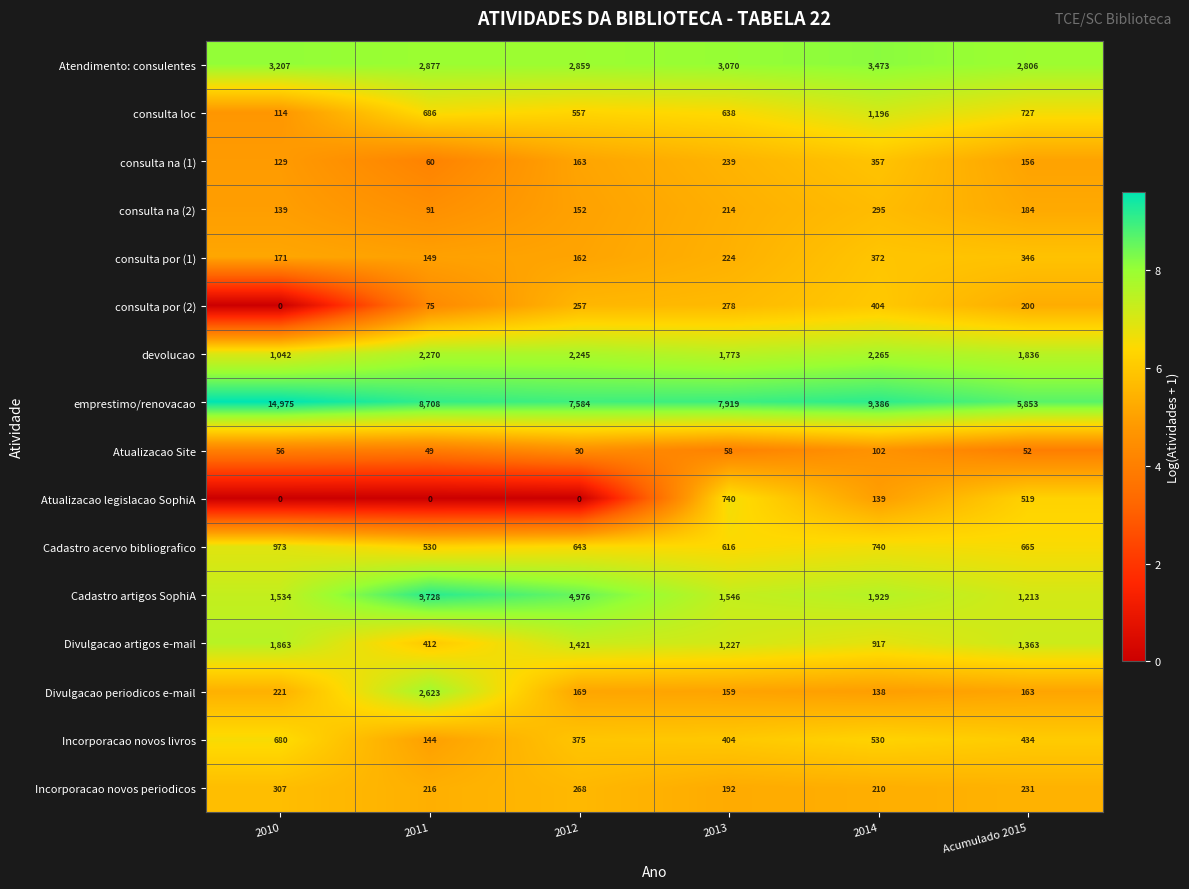

What is the approximate value of Cadastro artigos SophiA at 2012?

4976